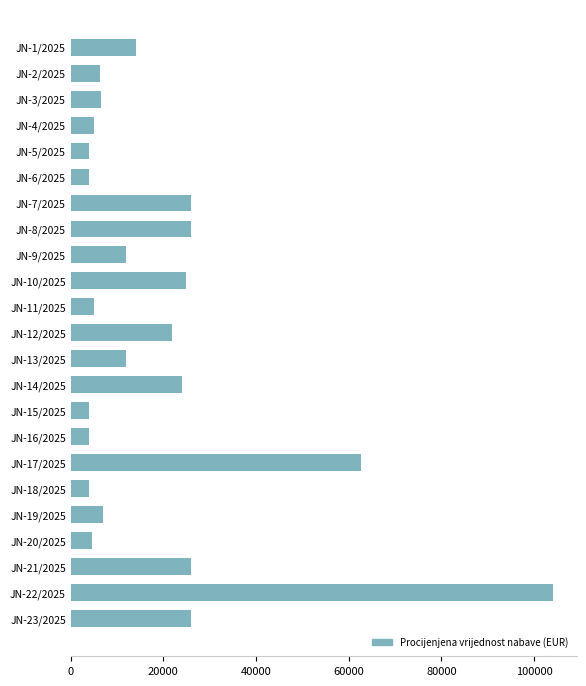

Which has a higher value, JN-17/2025 or JN-7/2025?

JN-17/2025